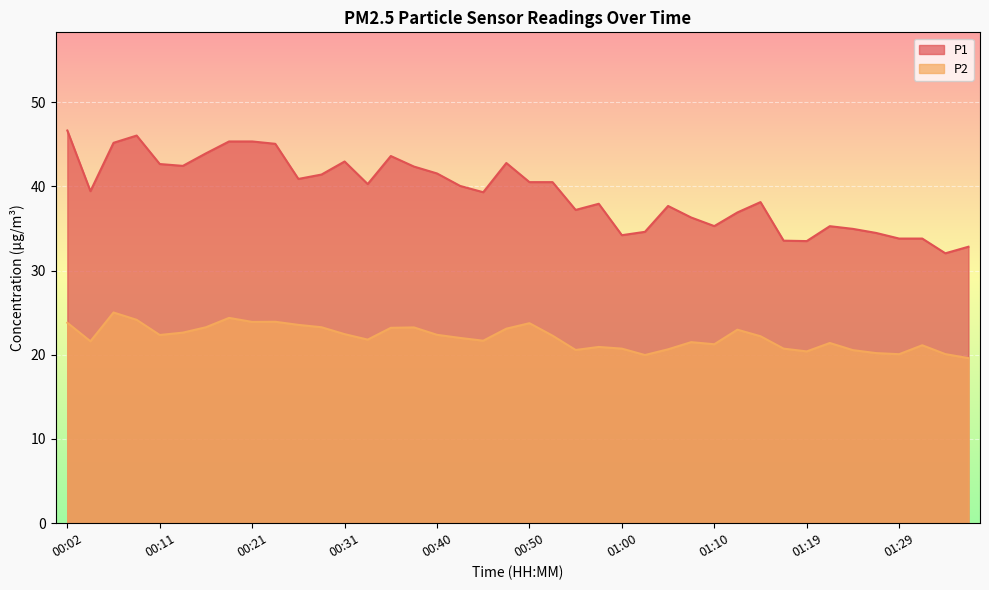

Between 00:48 and 00:55, which series saw the biggest shift?

P1